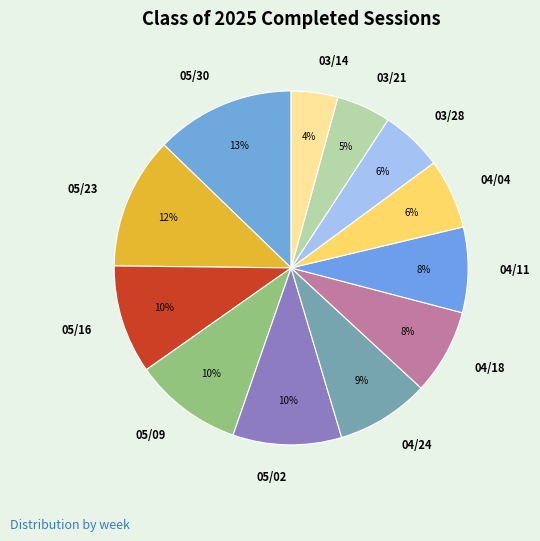

Between 04/11 and 05/02, which is larger?

05/02